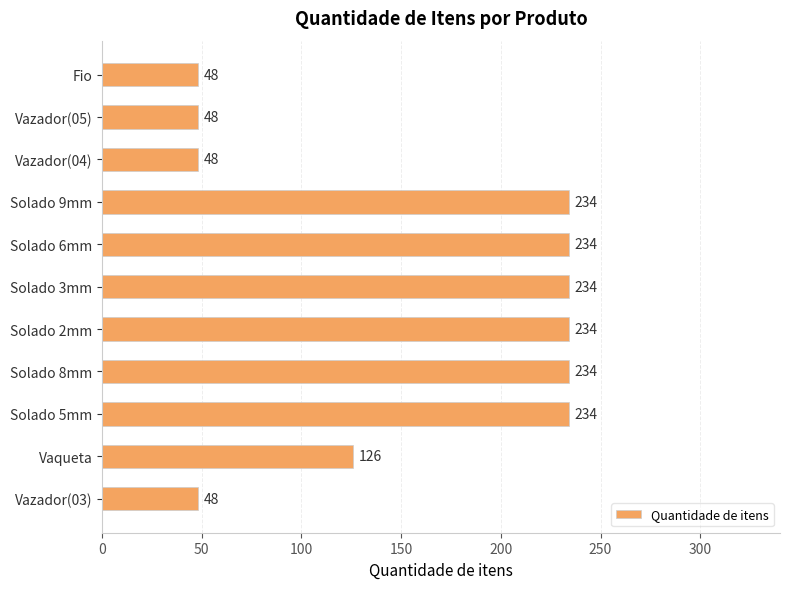

What position from the bottom is Solado 5mm?

3